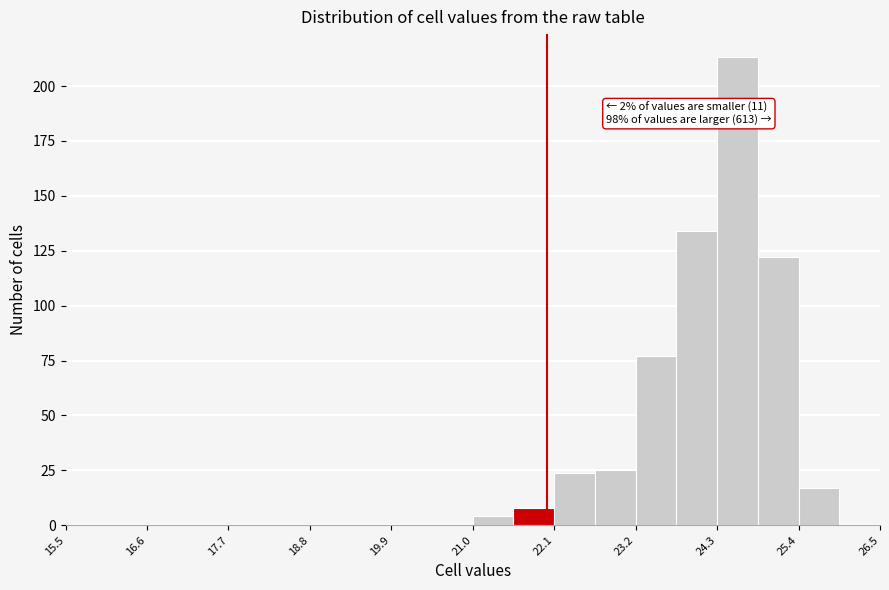

Around what value on the x-axis is the tallest bar? Give the approximate position of its centre, as read against the axis.

24.6